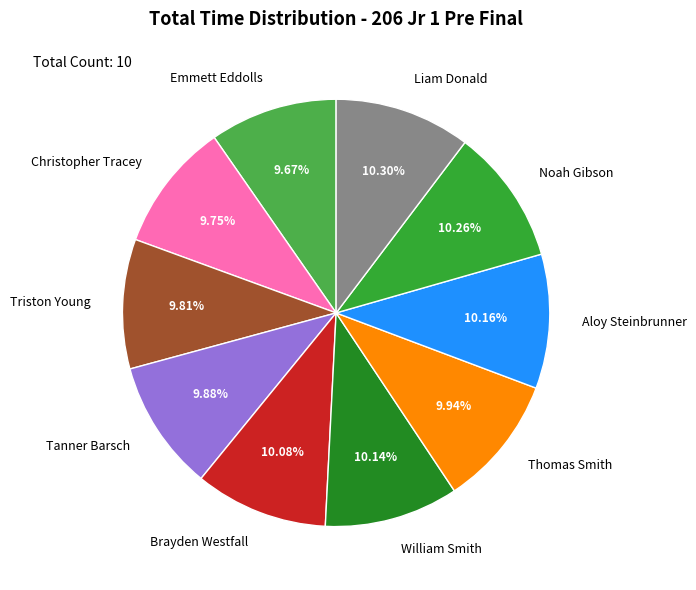

Count the number of slices in the pie.

10